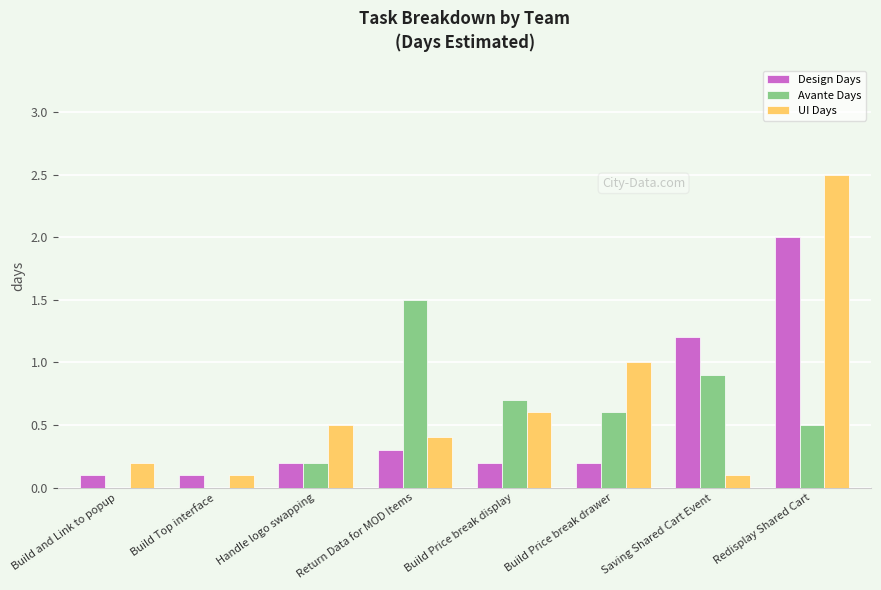

Reading left to right, extract all data points from this chart.

Design Days: Build and Link to popup=0.1	Build Top interface=0.1	Handle logo swapping=0.2	Return Data for MOD Items=0.3	Build Price break display=0.2	Build Price break drawer=0.2	Saving Shared Cart Event=1.2	Redisplay Shared Cart=2.0
Avante Days: Build and Link to popup=0.0	Build Top interface=0.0	Handle logo swapping=0.2	Return Data for MOD Items=1.5	Build Price break display=0.7	Build Price break drawer=0.6	Saving Shared Cart Event=0.9	Redisplay Shared Cart=0.5
UI Days: Build and Link to popup=0.2	Build Top interface=0.1	Handle logo swapping=0.5	Return Data for MOD Items=0.4	Build Price break display=0.6	Build Price break drawer=1.0	Saving Shared Cart Event=0.1	Redisplay Shared Cart=2.5